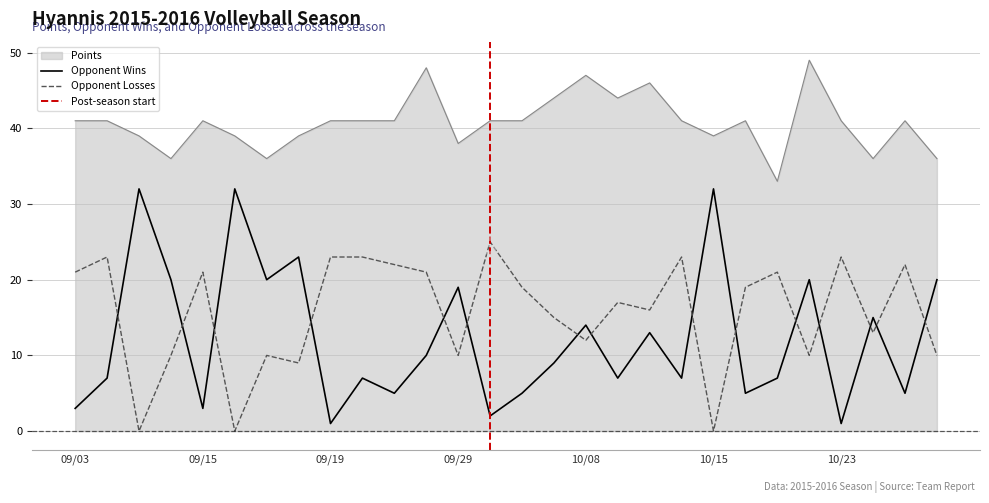

True or false: Points and Opponent Wins intersect in this chart.

False